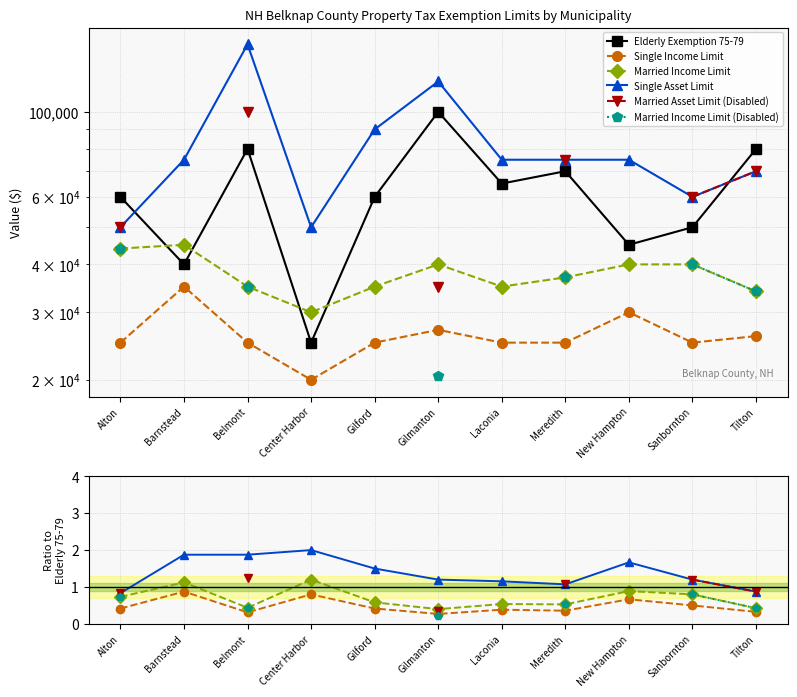

How many data points in Married Asset Limit (Disabled) are above 0?

6